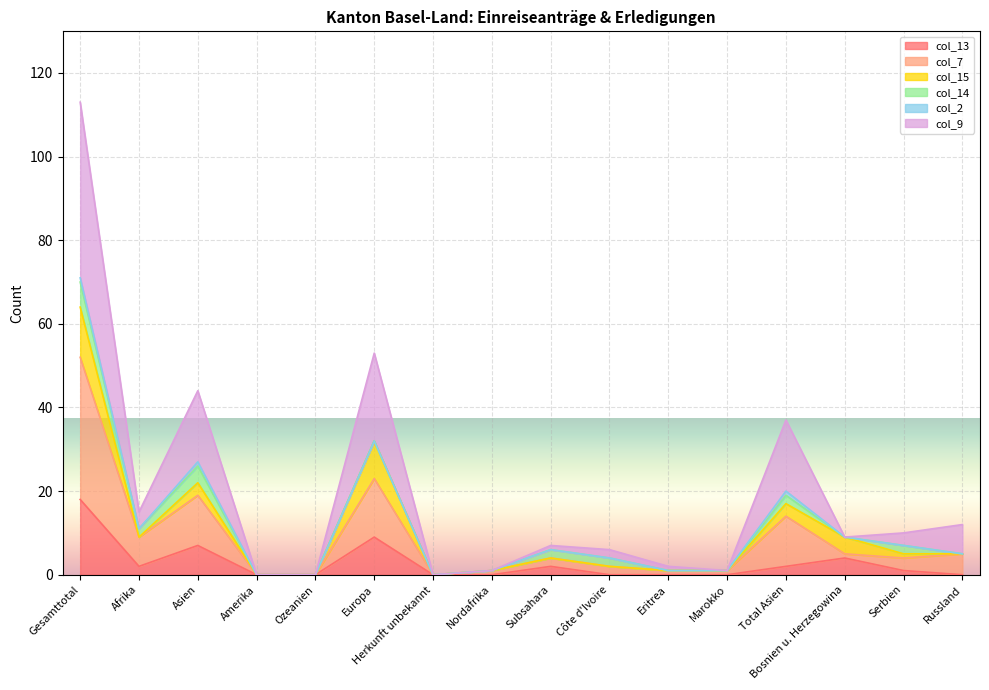

At which label does col_13 reach its peak?

Gesamttotal